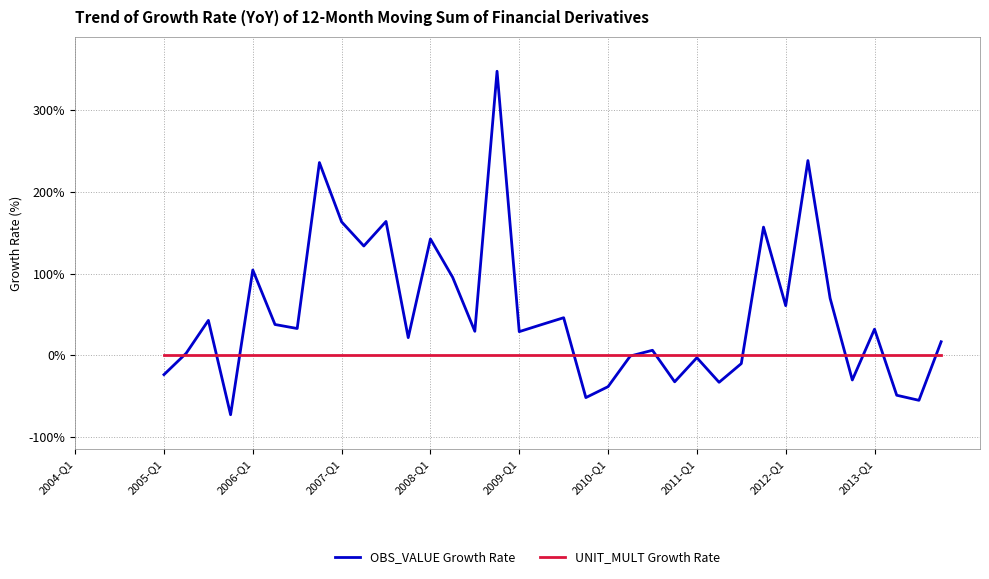

Which series has the largest range (max minus min)?

OBS_VALUE Growth Rate